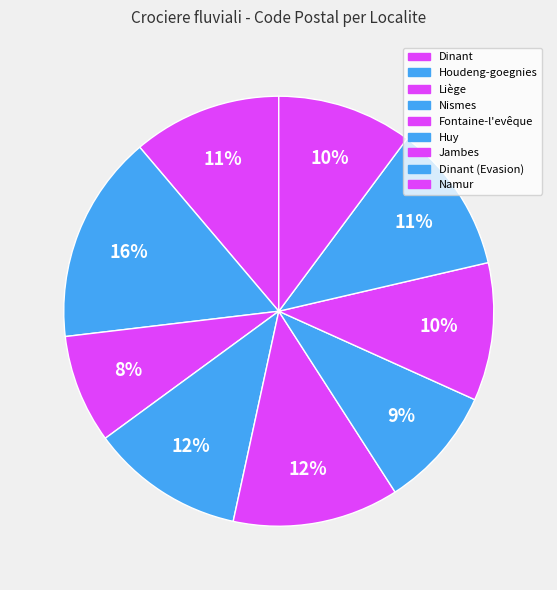

Does any single category account for the majority?

No